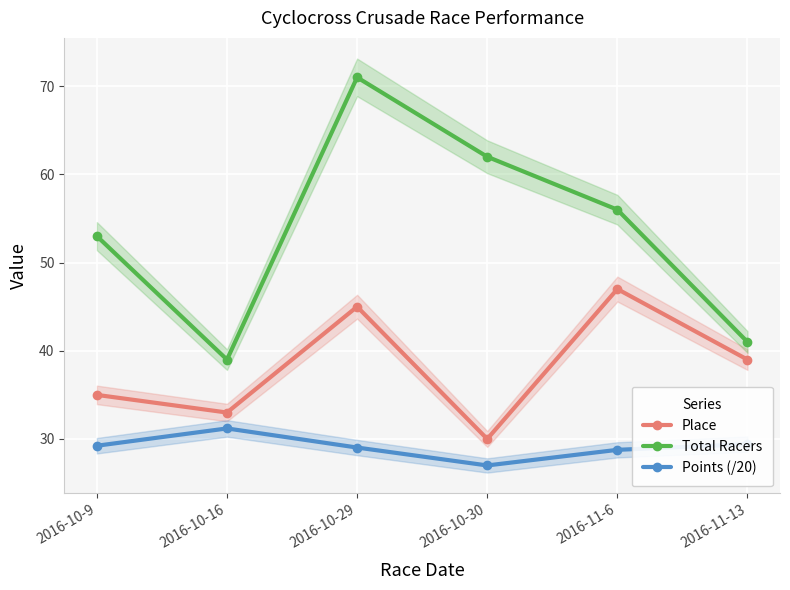

True or false: Total Racers and Points (/20) cross at least once.

False